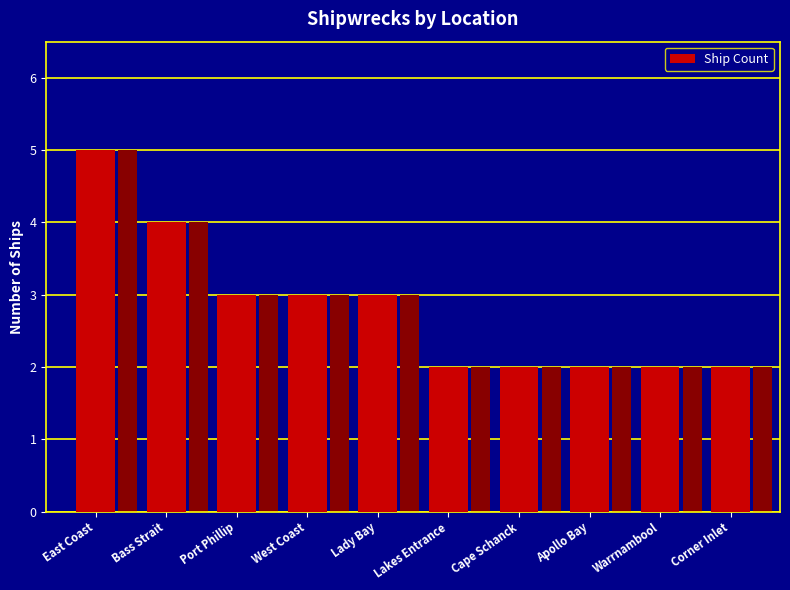

At which category does the chart reach its peak across all series?

East Coast